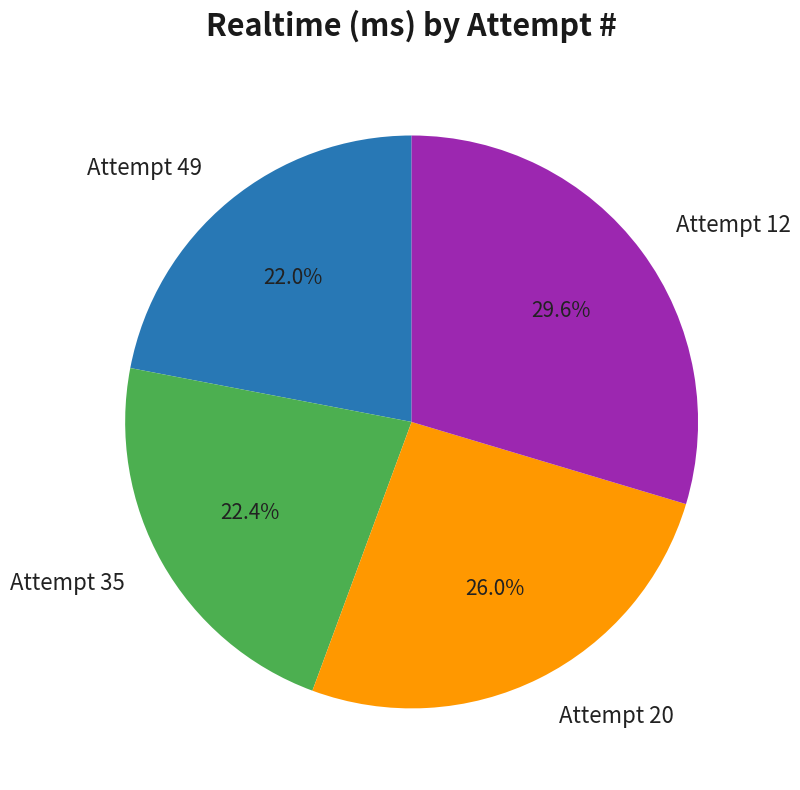

Which slice is the largest?

Attempt 12